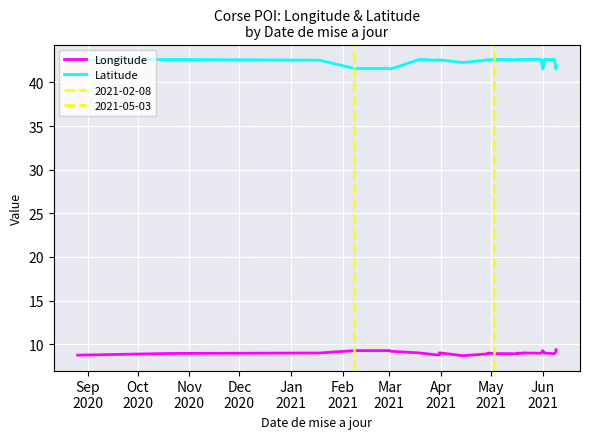

The Longitude series shows 3.8 at Apr
2021. True or false?

False